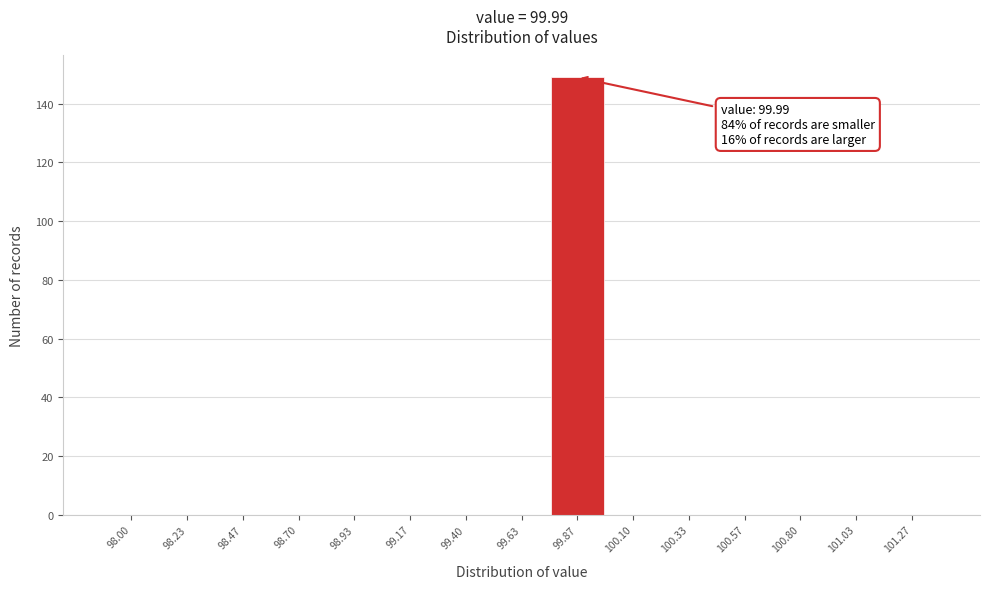

Reading left to right, list all the values displayed in this chart.

98.00=0	98.23=0	98.47=0	98.70=0	98.93=0	99.17=0	99.40=0	99.63=0	99.87=149	100.10=0	100.33=0	100.57=0	100.80=0	101.03=0	101.27=0